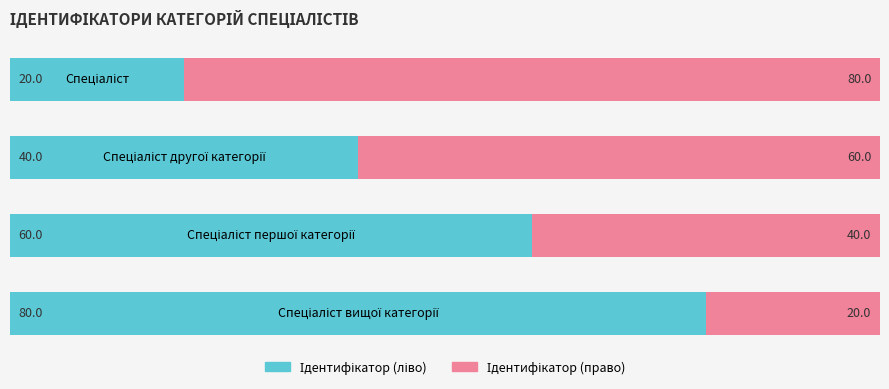

Count the number of data series in this chart.

2